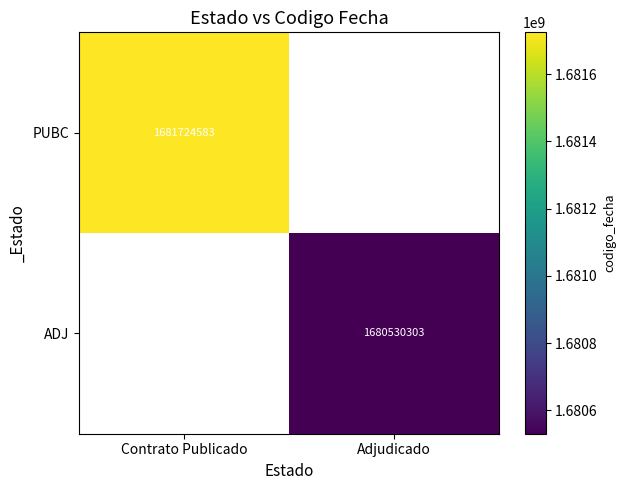

Is it true that PUBC equals 1681724583 at Contrato Publicado?

True